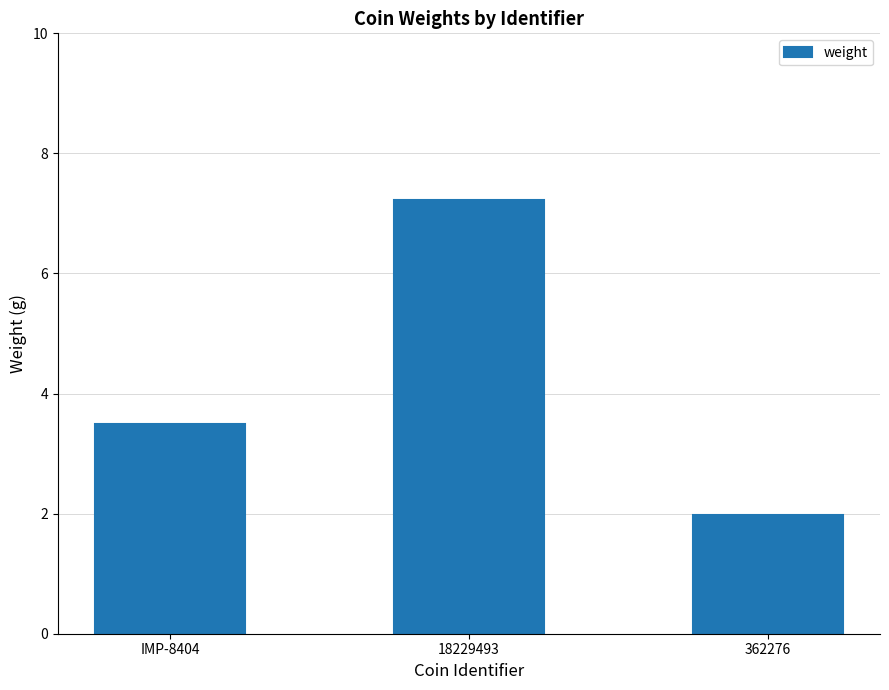

How many distinct data groups are displayed?

1